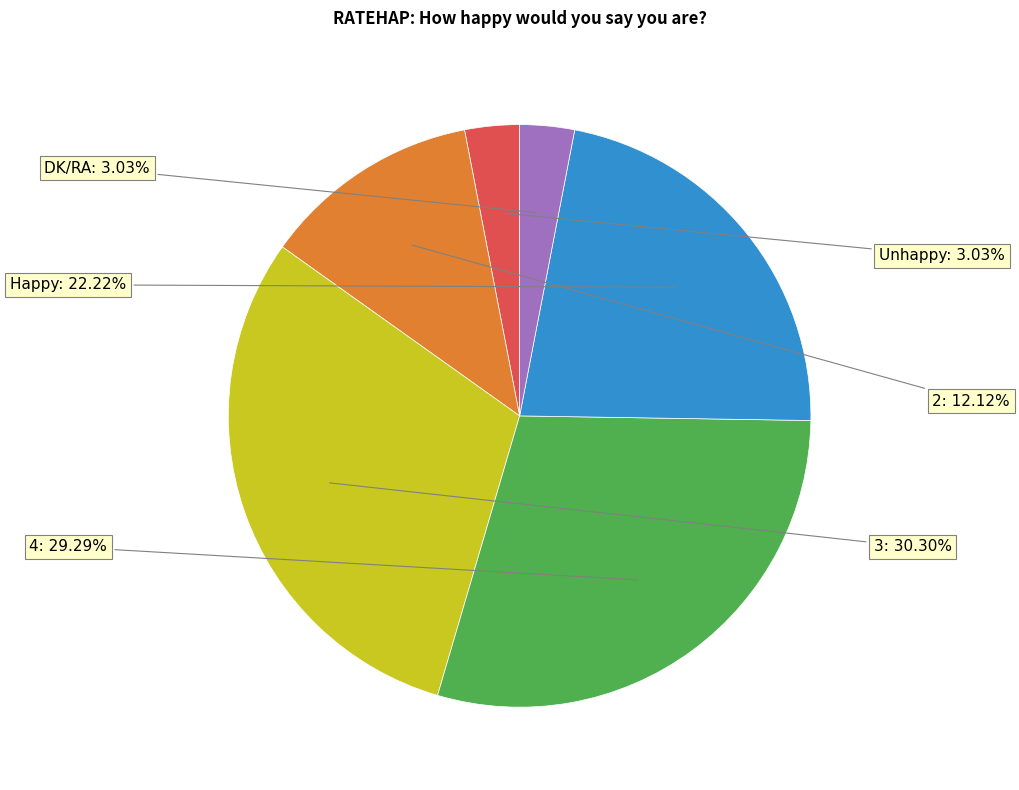

To the nearest percent, what portion does 2 represent?

12%